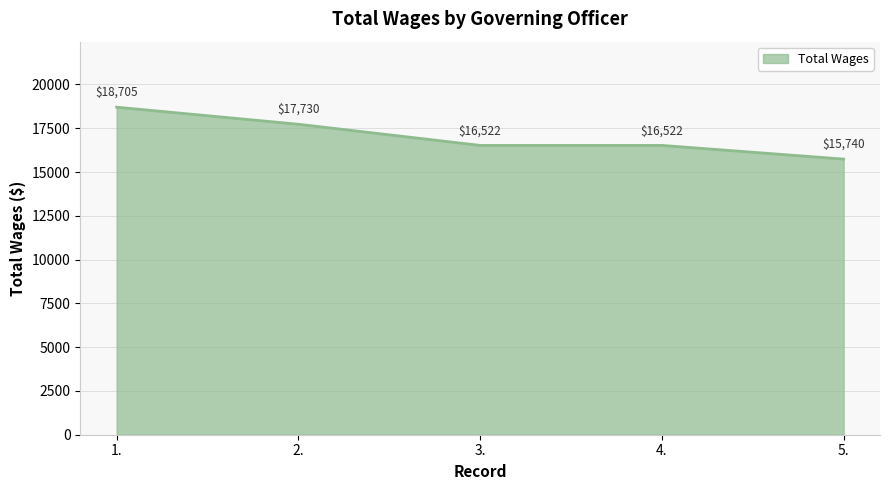

What is the ratio of the value at 3. to the value at 2.?

0.9